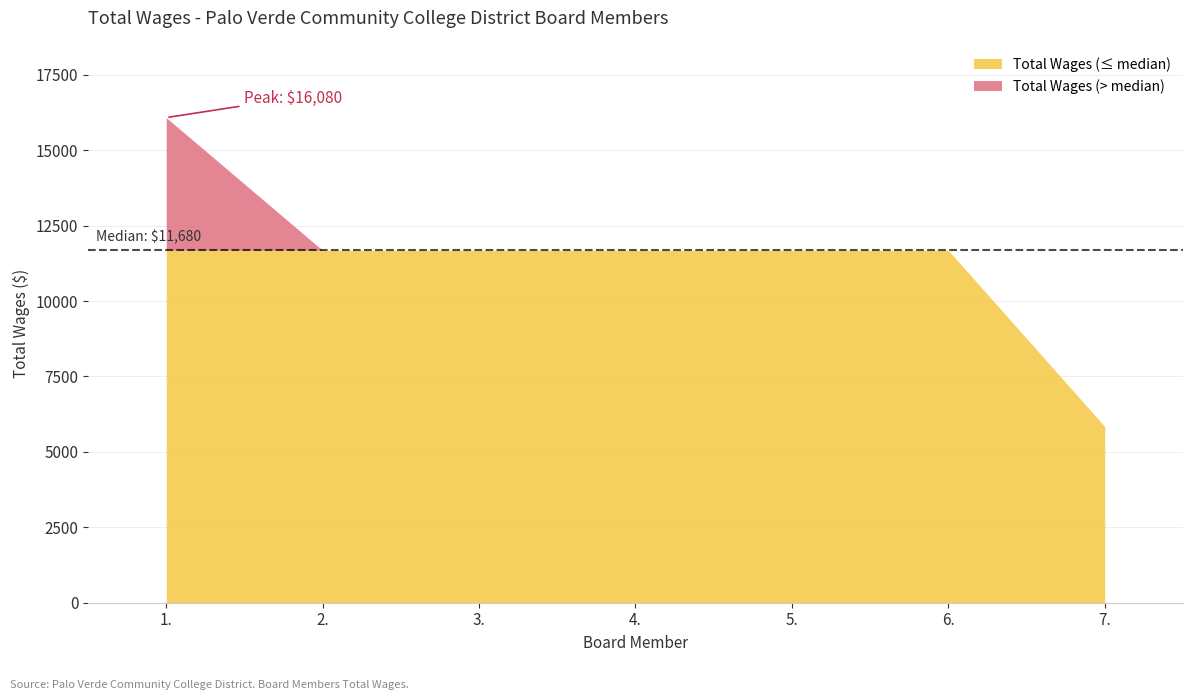

What is the label of the 1st point from the right?

7.